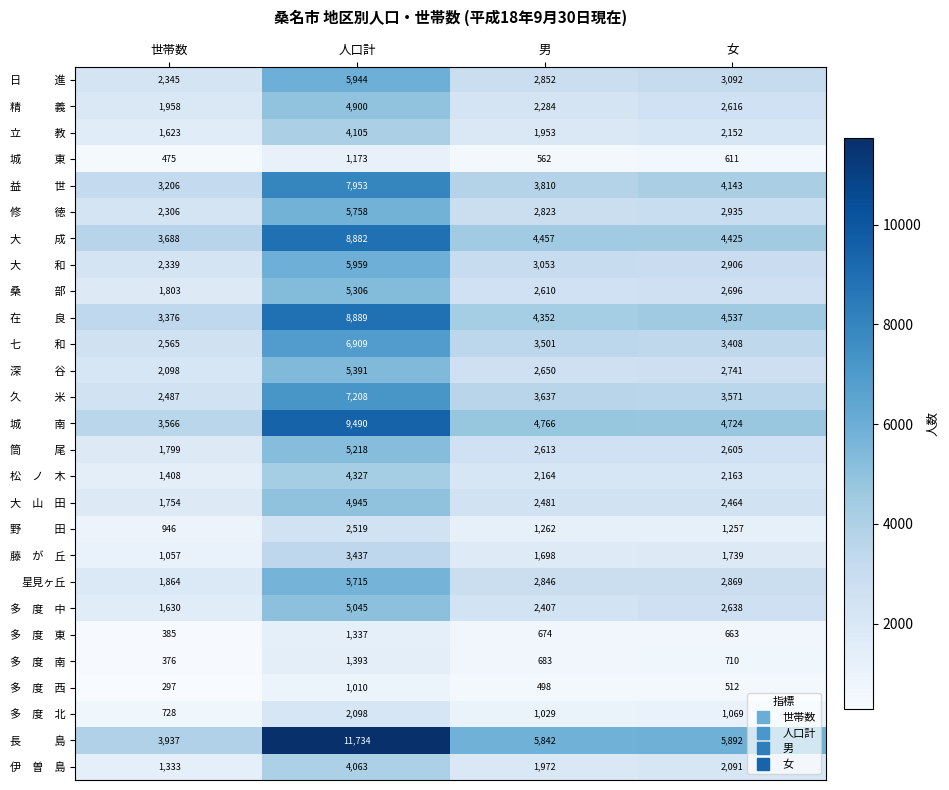

What is the difference between the 星見ヶ丘 values at 世帯数 and 男?

982